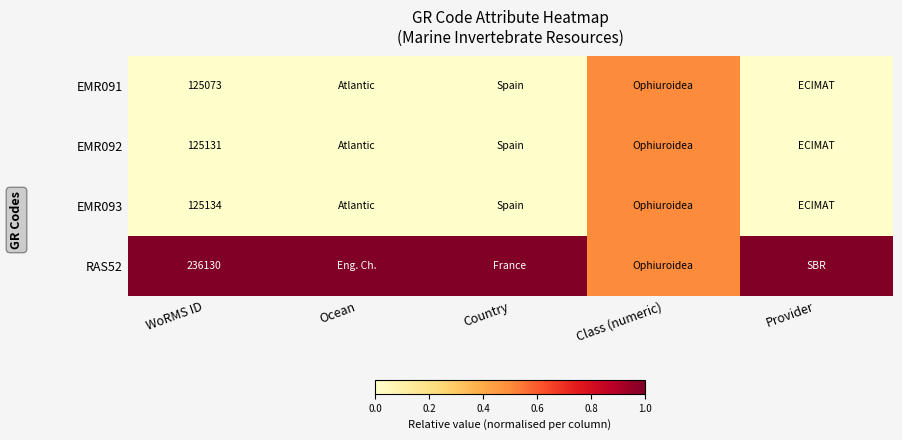

Which category has the lowest value across all series?

WoRMS ID